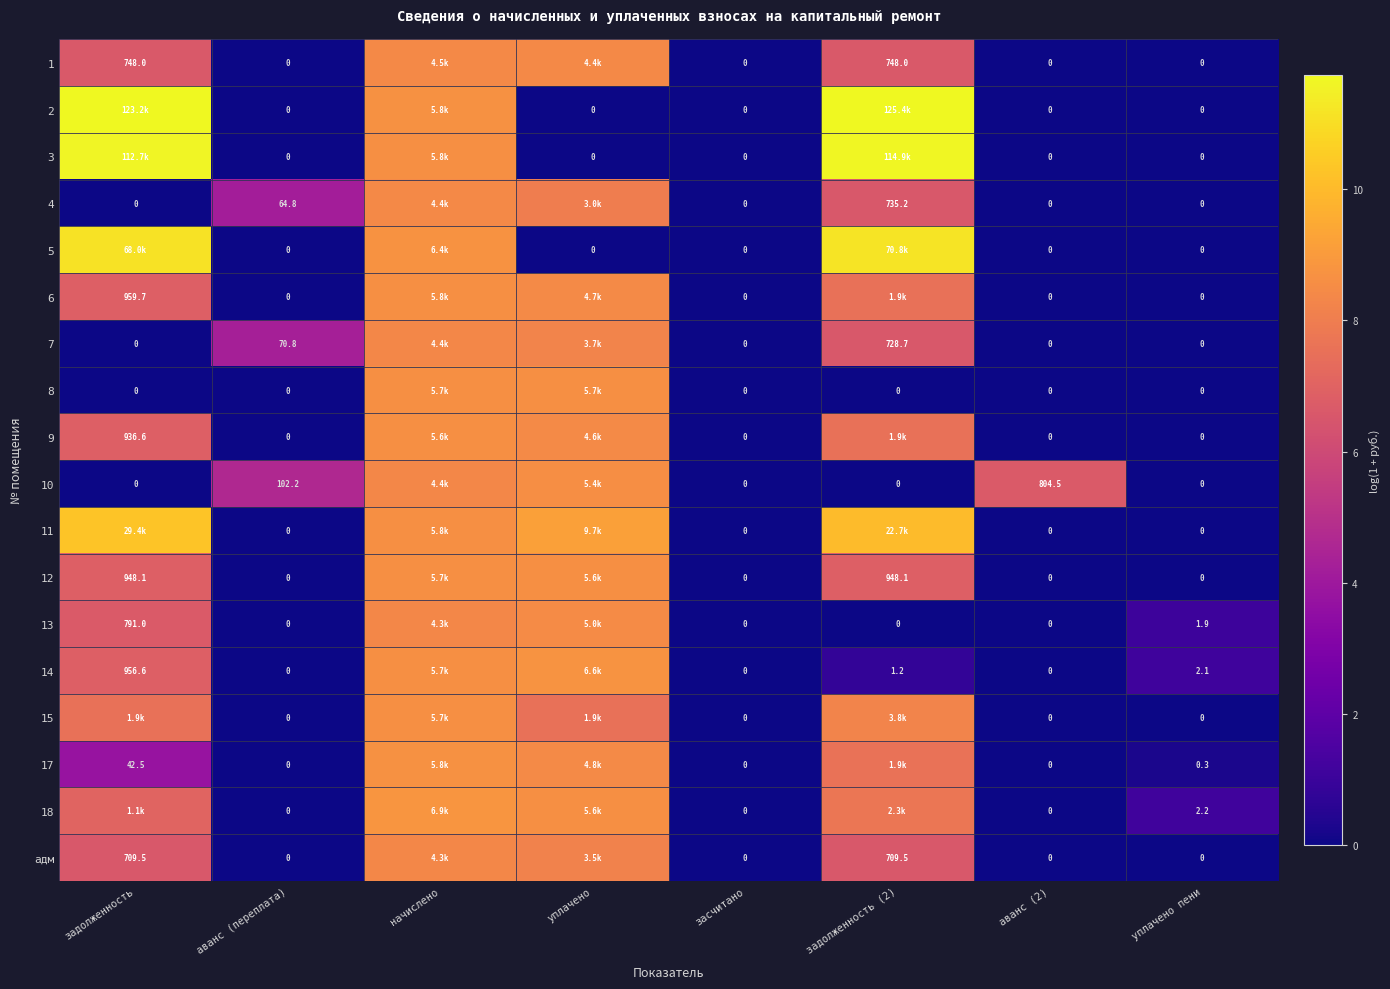

Is the value of 2 at аванс (переплата) greater than the value of 14 at задолженность (2)?

No